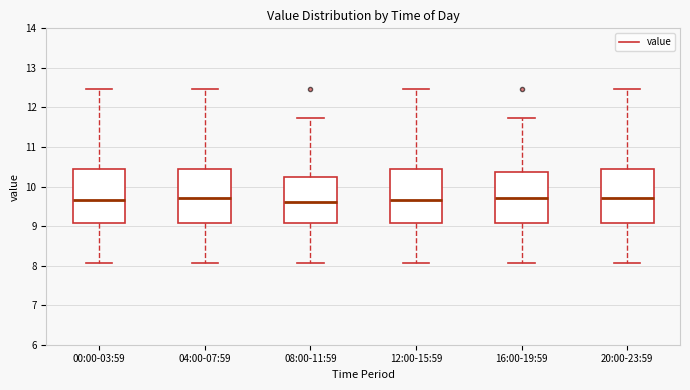

Where is the lower edge of the box for 20:00-23:59 on the y-axis? The values are not printed on the chart, so give them approximately, as read against the axis.

9.1